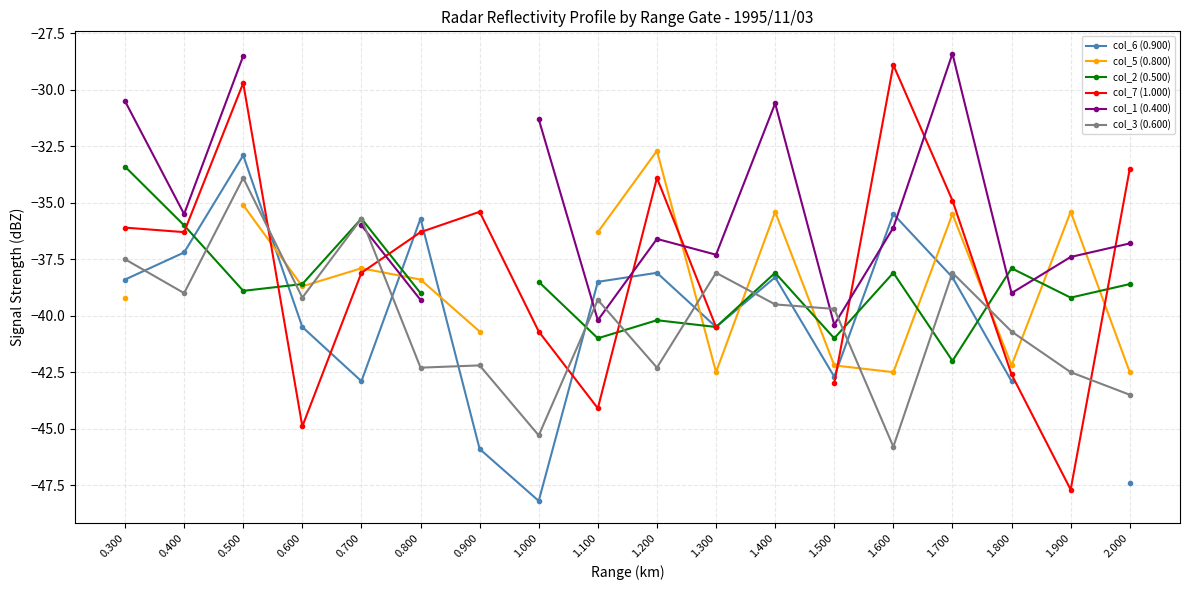

Which series has the widest spread of values?

col_7 (1.000)